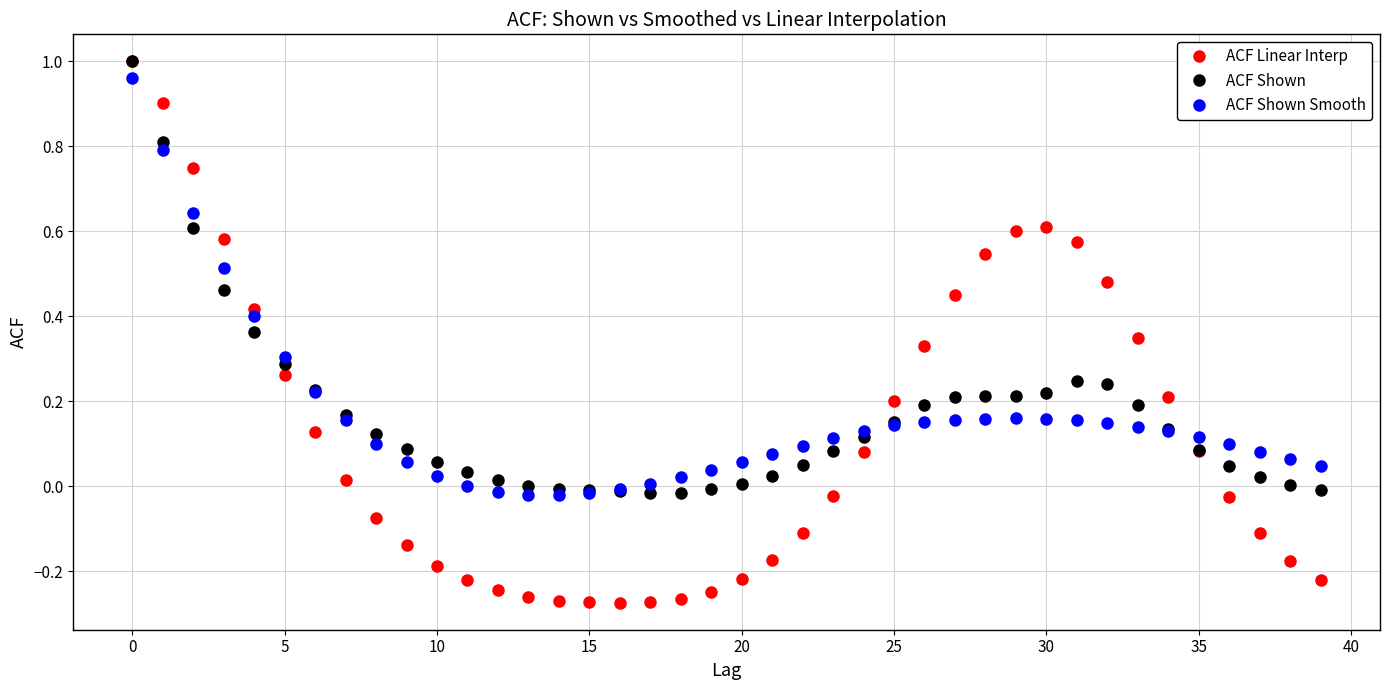

Which series has the widest spread of values?

ACF Linear Interp